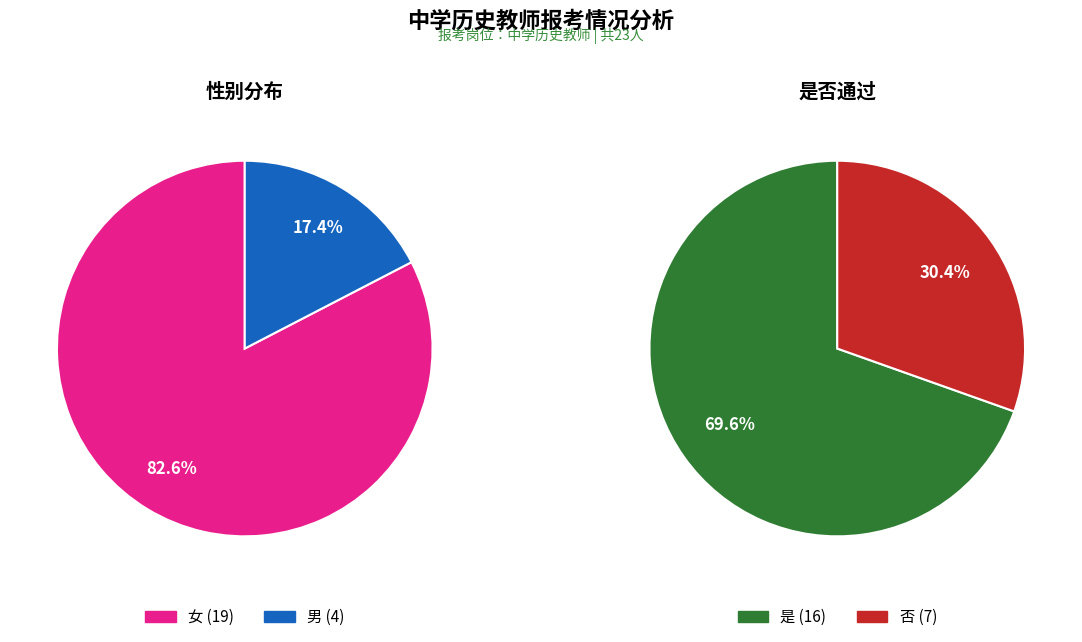

Which slice represents more than half of the pie?

女